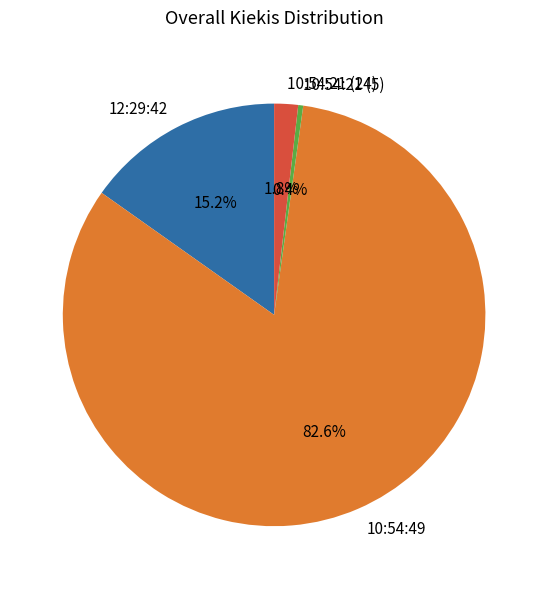

Count the number of slices in the pie.

4